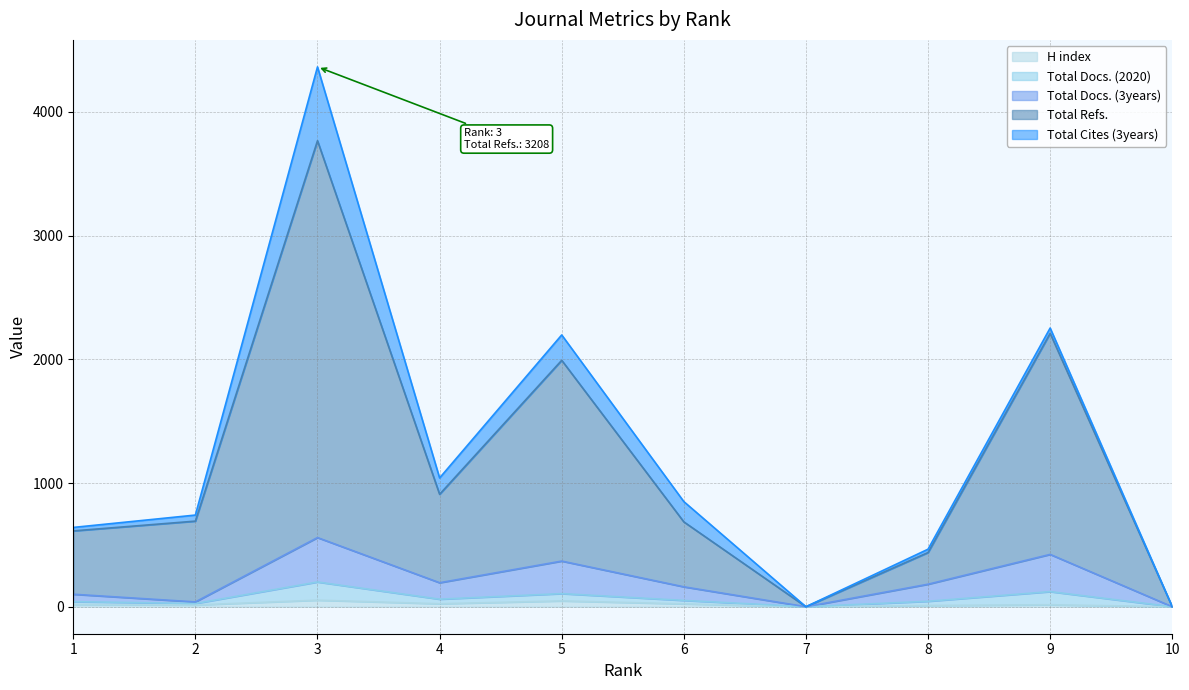

What value does the H index series have at 9, to the nearest 5?

15